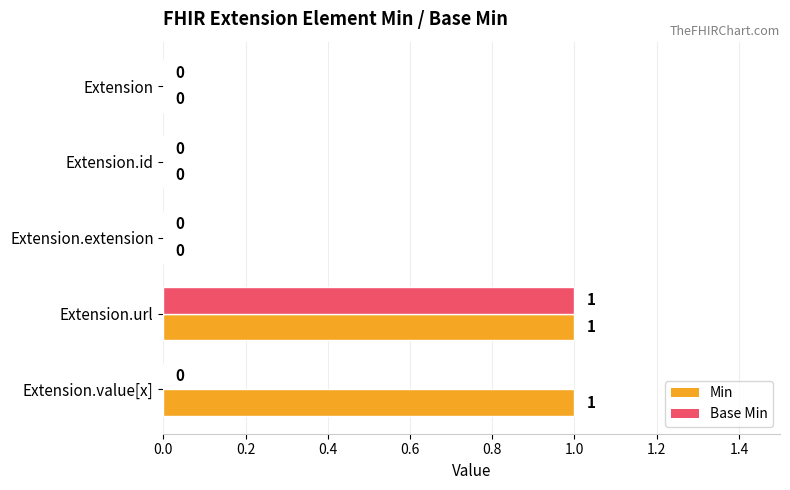

Which series has the largest total across all categories?

Min